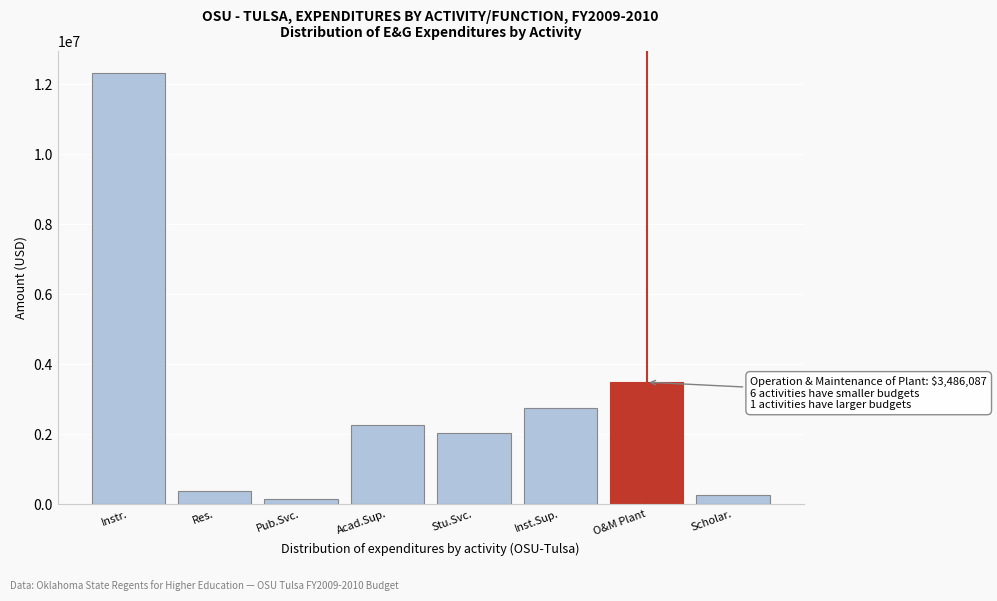

Reading right to left, transcribe all the data shown in this chart.

250000	3486087	2745710	2034159	2260378	145907	372548	12323432